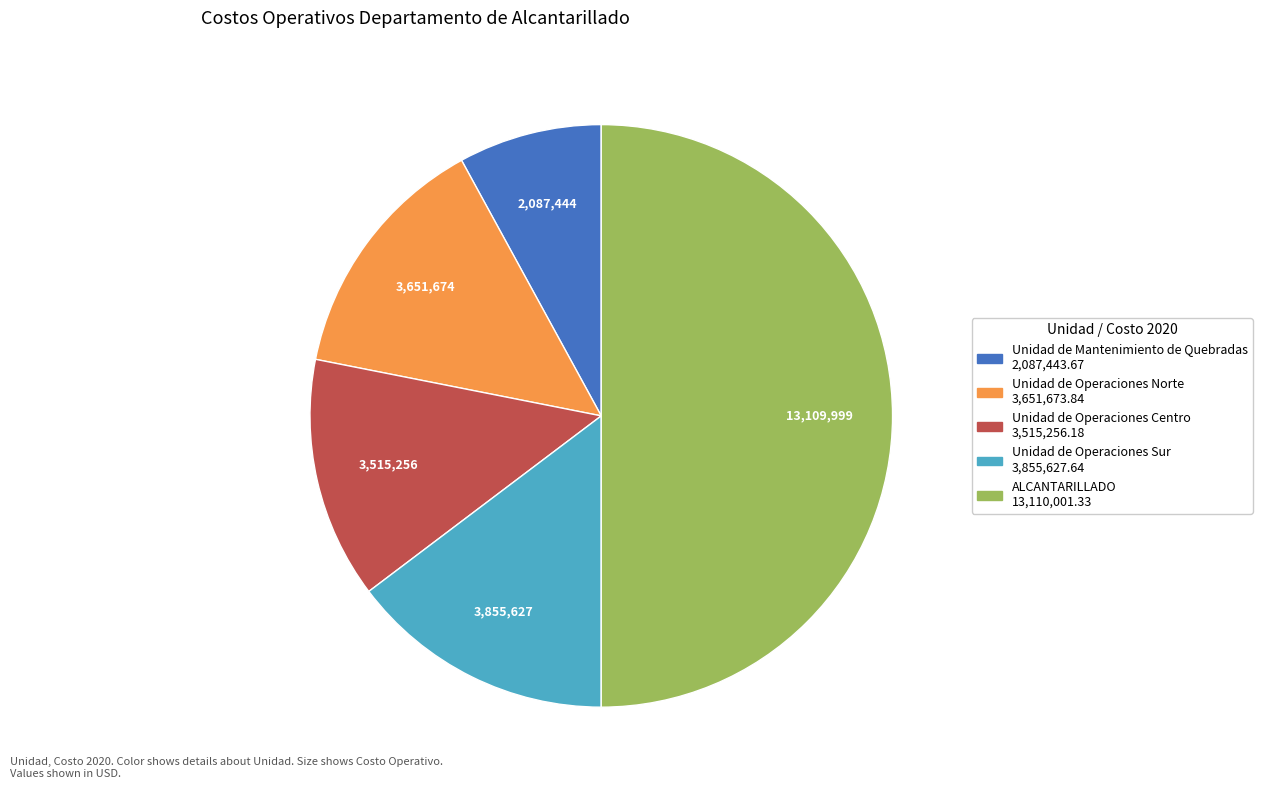

Does Unidad de Operaciones Centro account for over 50% of the chart?

No